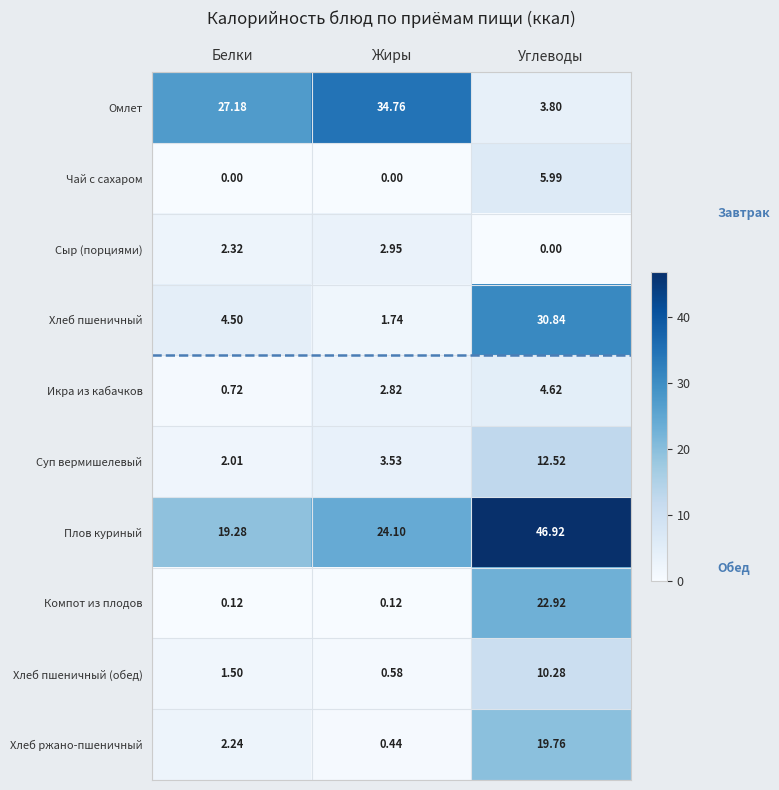

Which category has the highest value in the Хлеб пшеничный (обед) series?

Углеводы